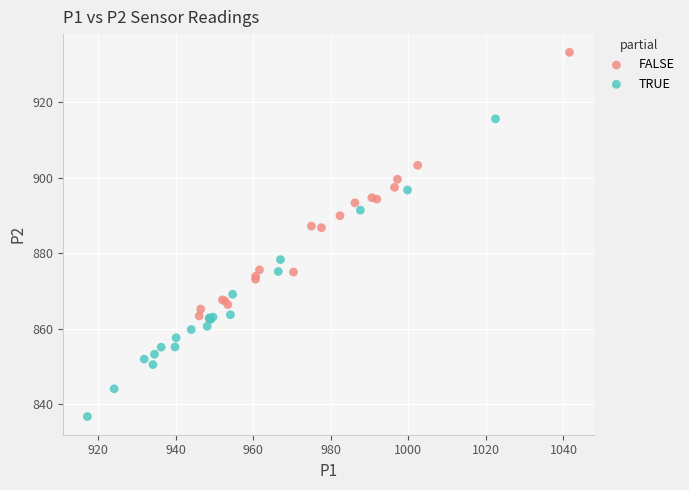

Which series has the widest spread of Y values?

TRUE